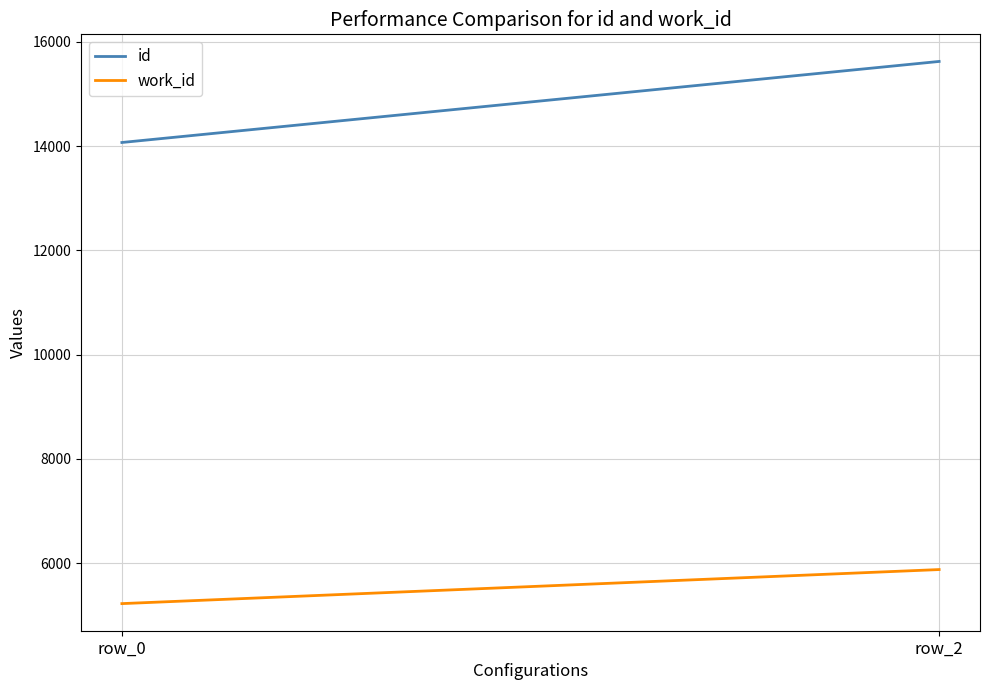

Where is work_id nearest to the value 5553?

row_0